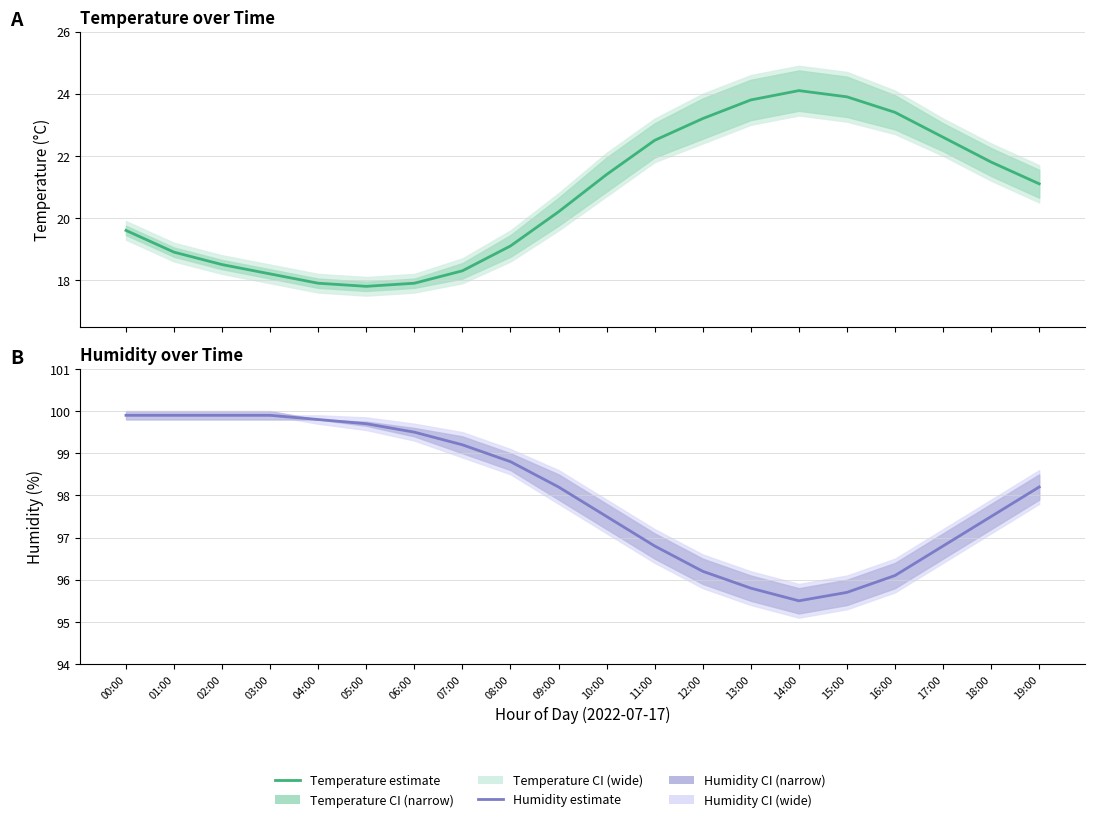

True or false: humidity and temperature intersect in this chart.

False